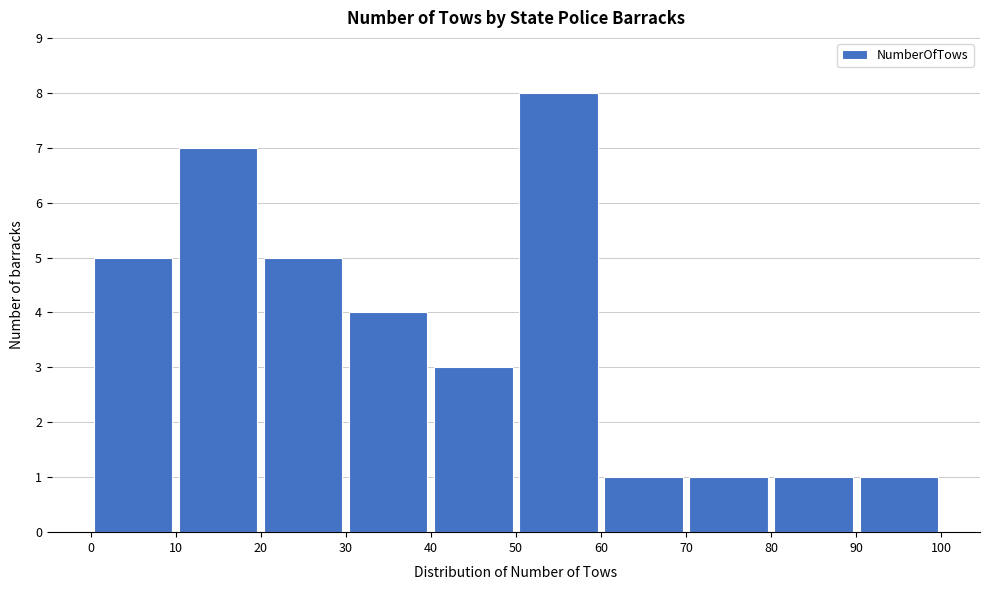

Reading left to right, list every bar in this chart as the range it spans on the x-axis followed by its height. The values are not printed on the chart, so give them approximately, as read against the axis.

0 to 10: 5
10 to 20: 7
20 to 30: 5
30 to 40: 4
40 to 50: 3
50 to 60: 8
60 to 70: 1
70 to 80: 1
80 to 90: 1
90 to 100: 1